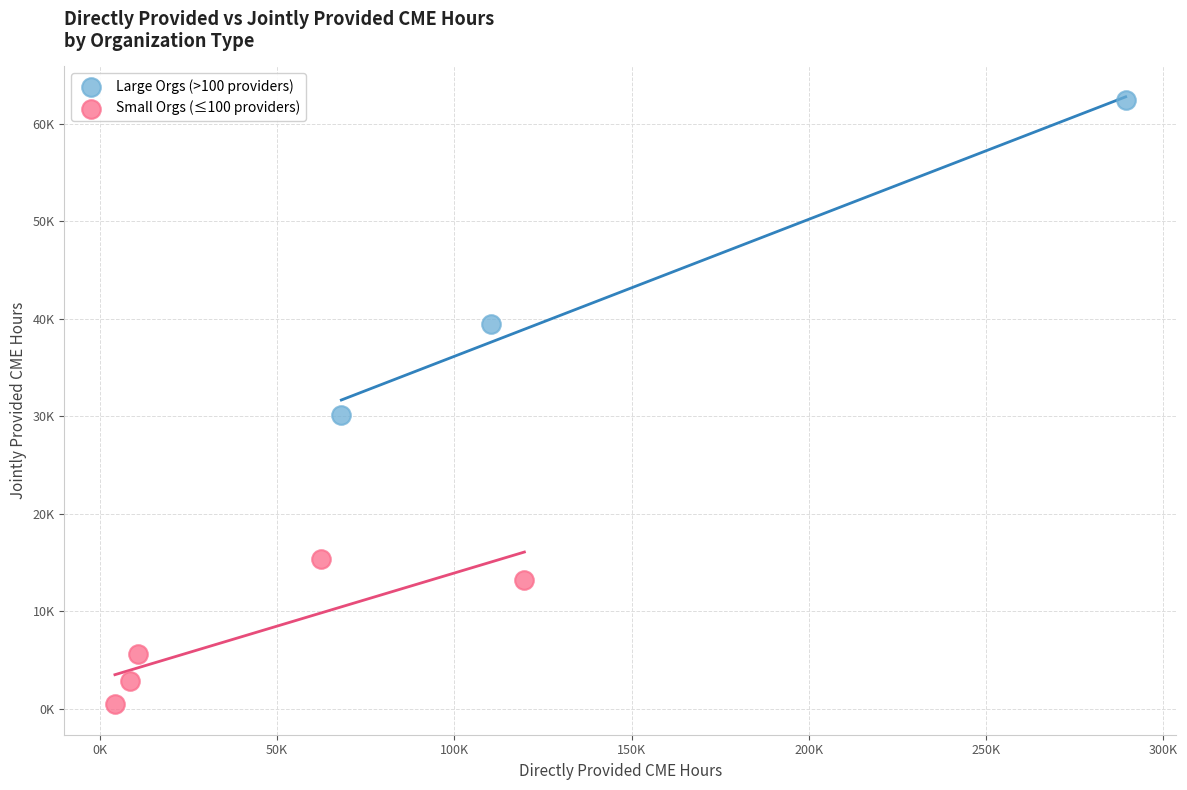

What are all the series names shown in the legend?

Large Orgs (>100 providers), Small Orgs (≤100 providers)